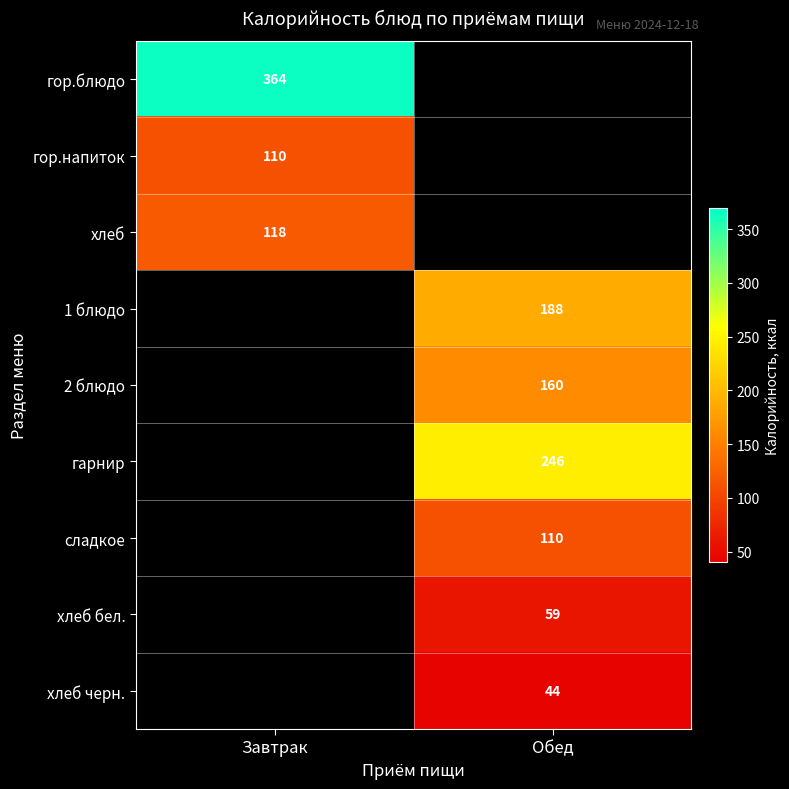

Is it true that 2 блюдо equals 160 at Обед?

True